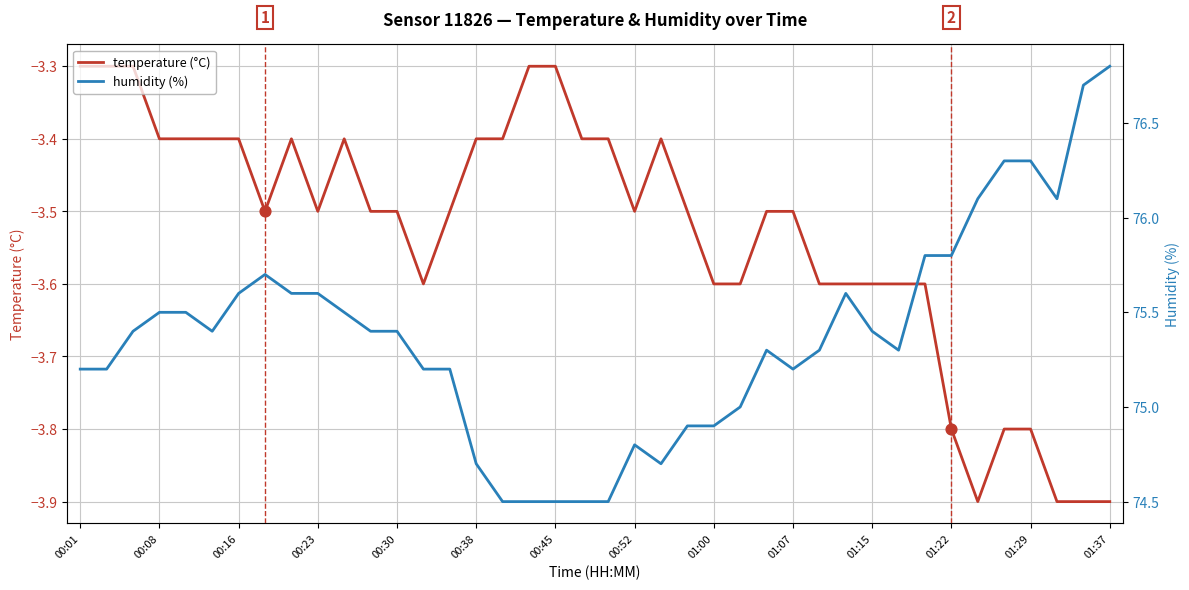

Is the value of temperature (°C) at 36 greater than the value of humidity (%) at 38?

No